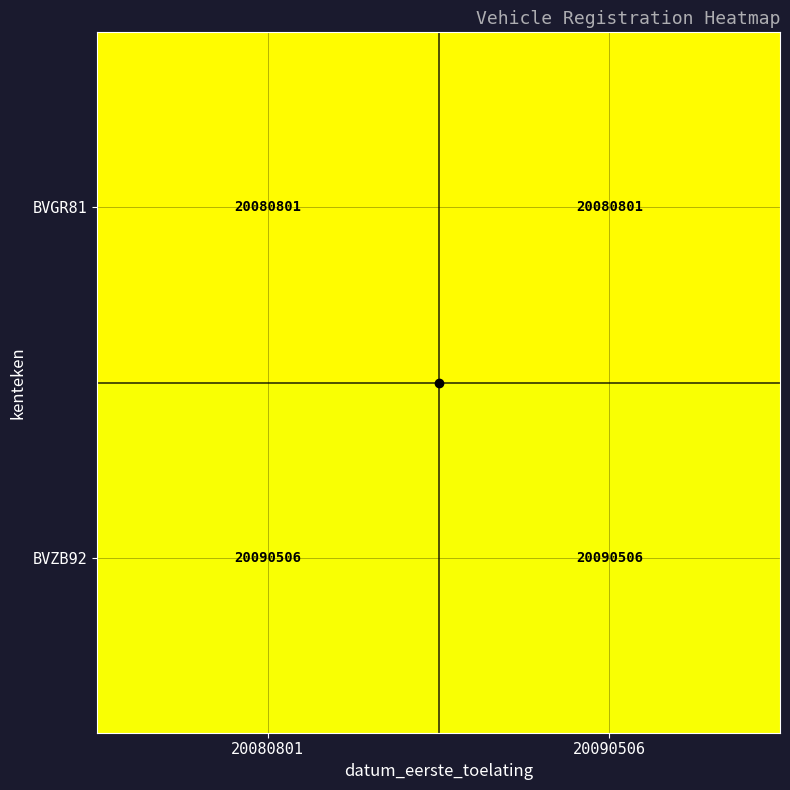

True or false: BVZB92 has a value of 20090506 at 20090506.

True